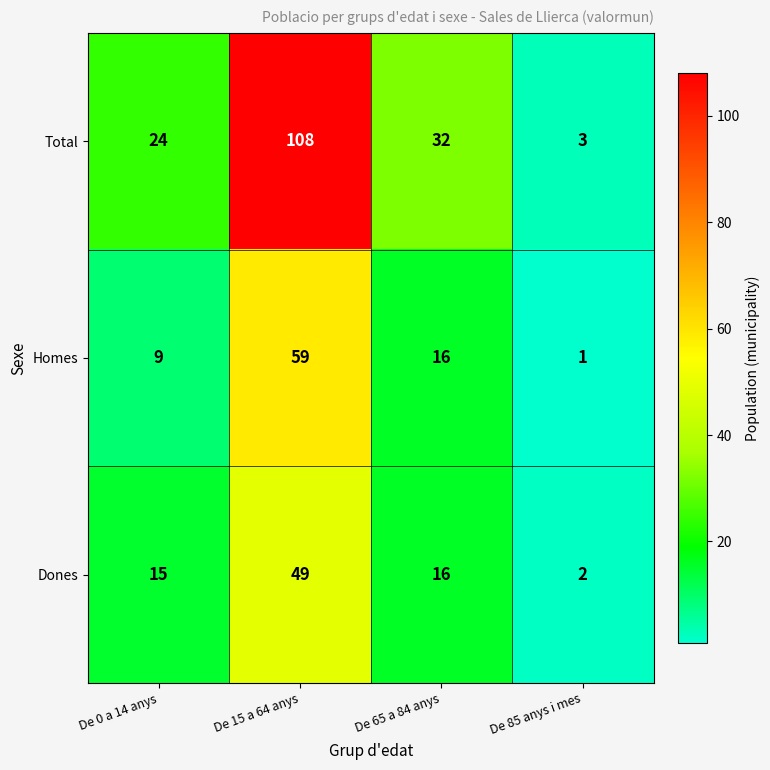

At how many categories does at least one series exceed 106?

1